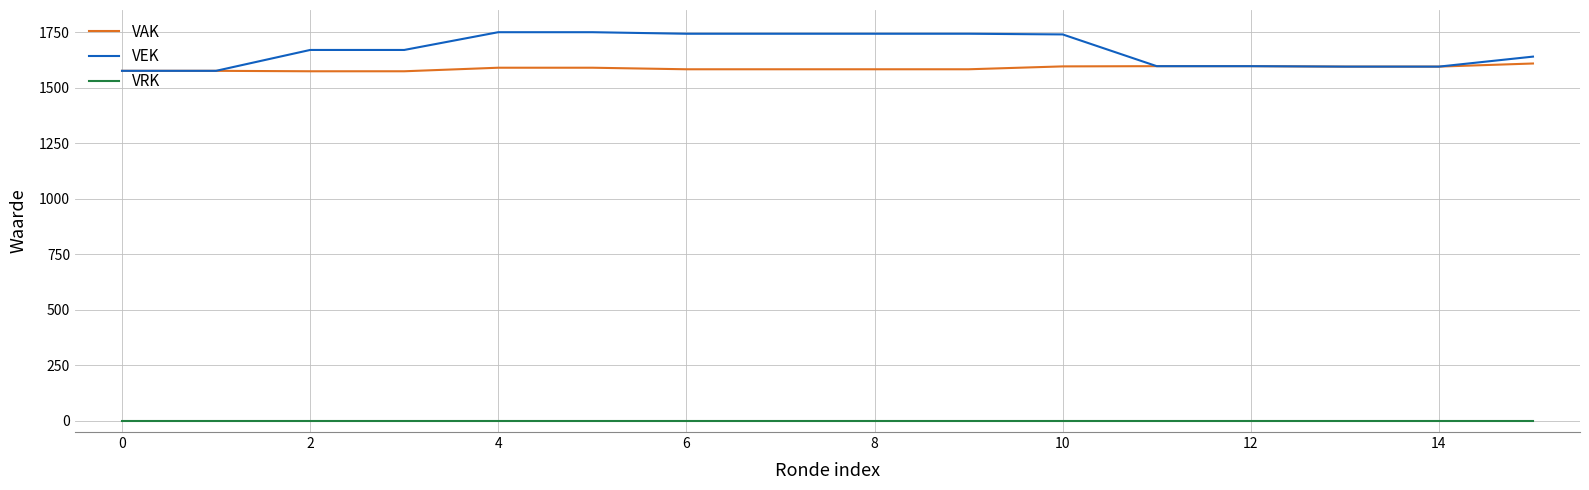

Rank the series by their maximum value, from lowest to highest.

VRK, VAK, VEK